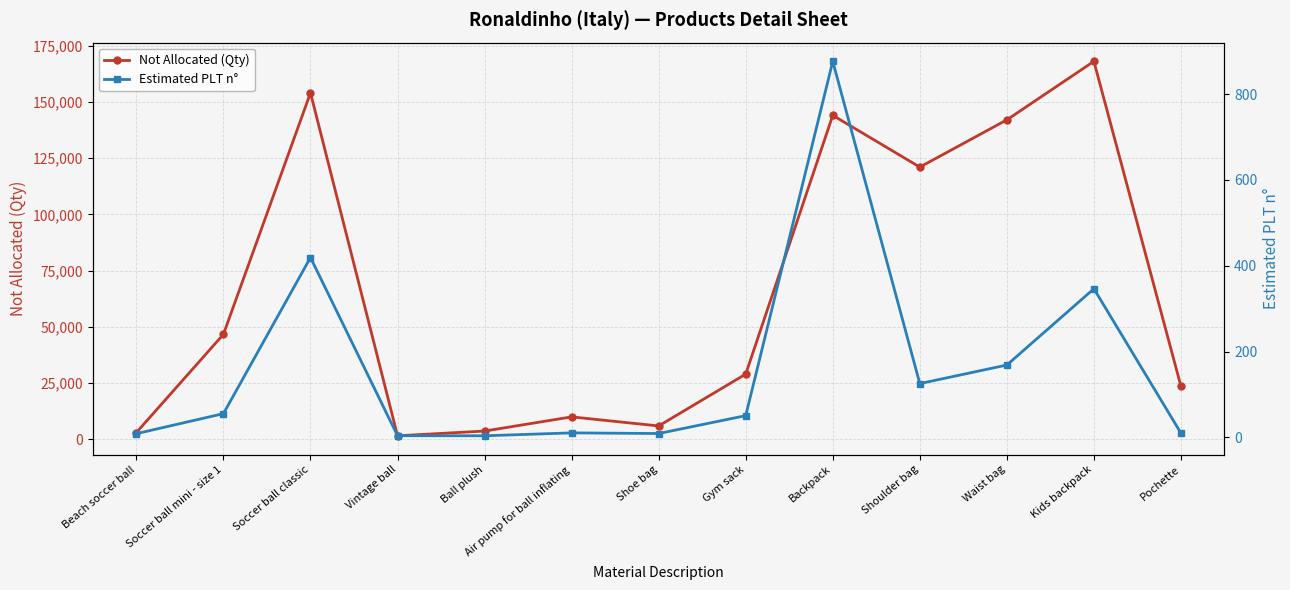

At Backpack, list the series in order from smallest to largest.

Estimated PLT n°, Not Allocated (Qty)